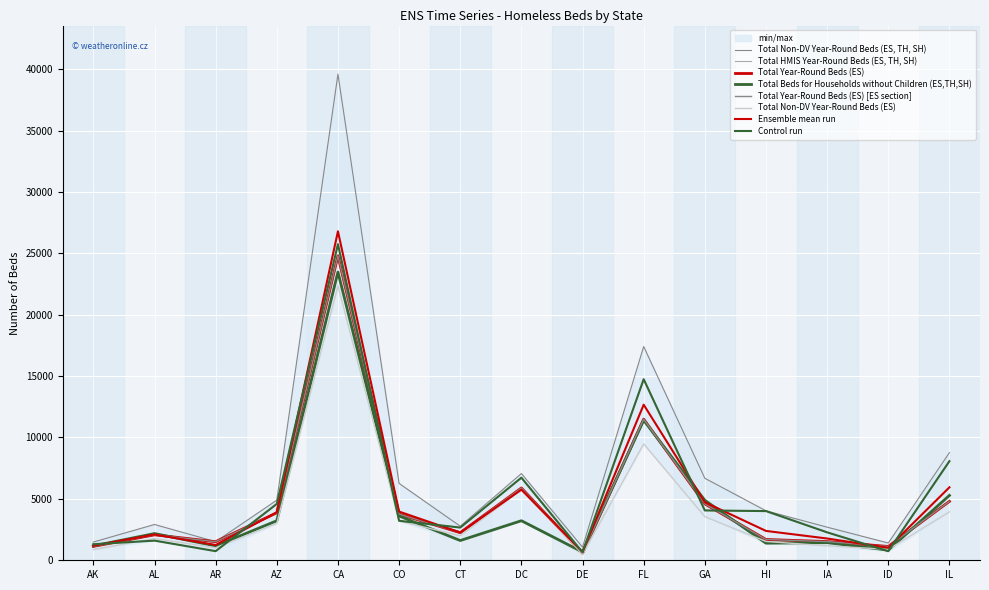

What is the sum of the Total Non-DV Year-Round Beds (ES, TH, SH) values at DE and GA?

7745